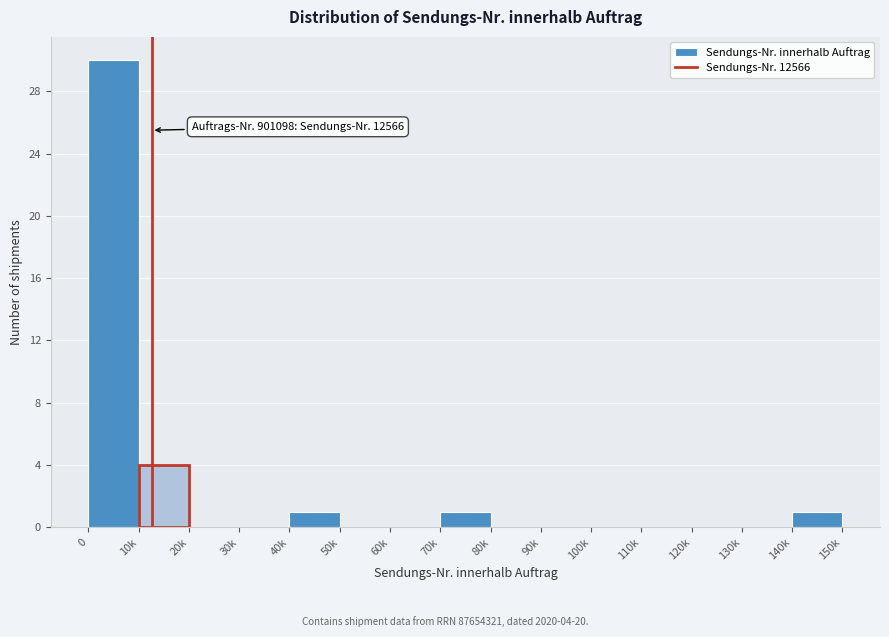

Reading left to right, what are all the values shown in this chart?

0=30	10k=4	20k=0	30k=0	40k=1	50k=0	60k=0	70k=1	80k=0	90k=0	100k=0	110k=0	120k=0	130k=0	140k=1